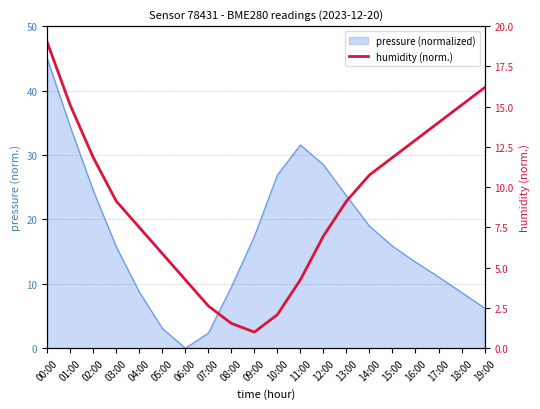

What is the label of the 14th point from the right?

06:00